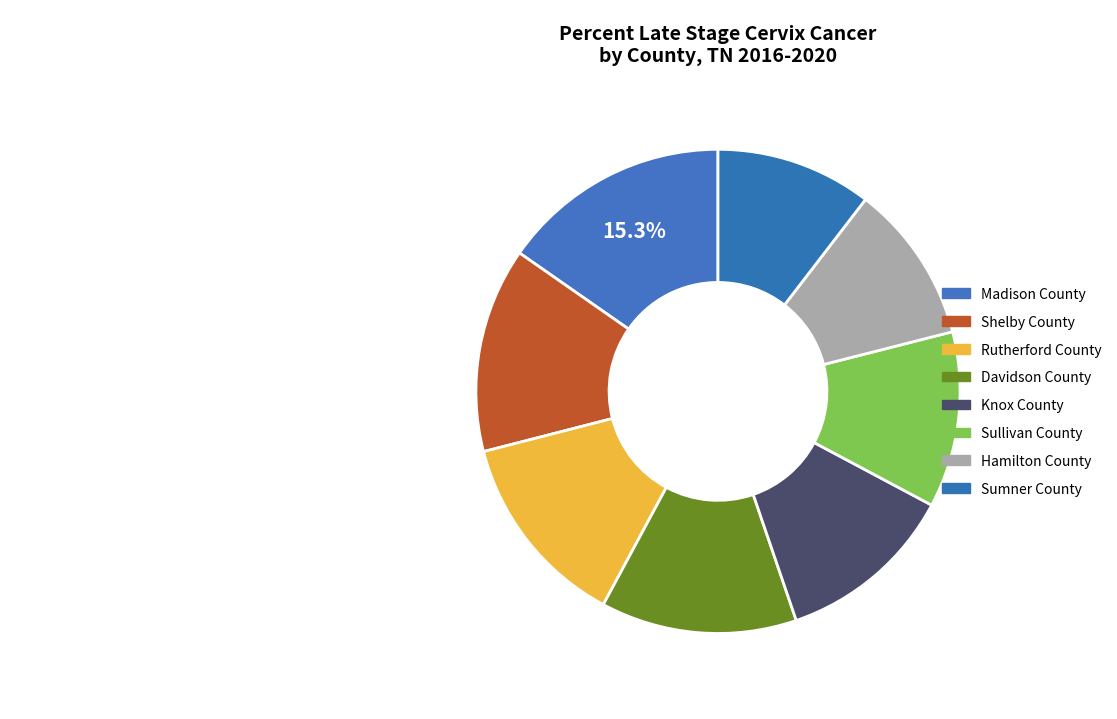

Which slice is the largest?

Madison County